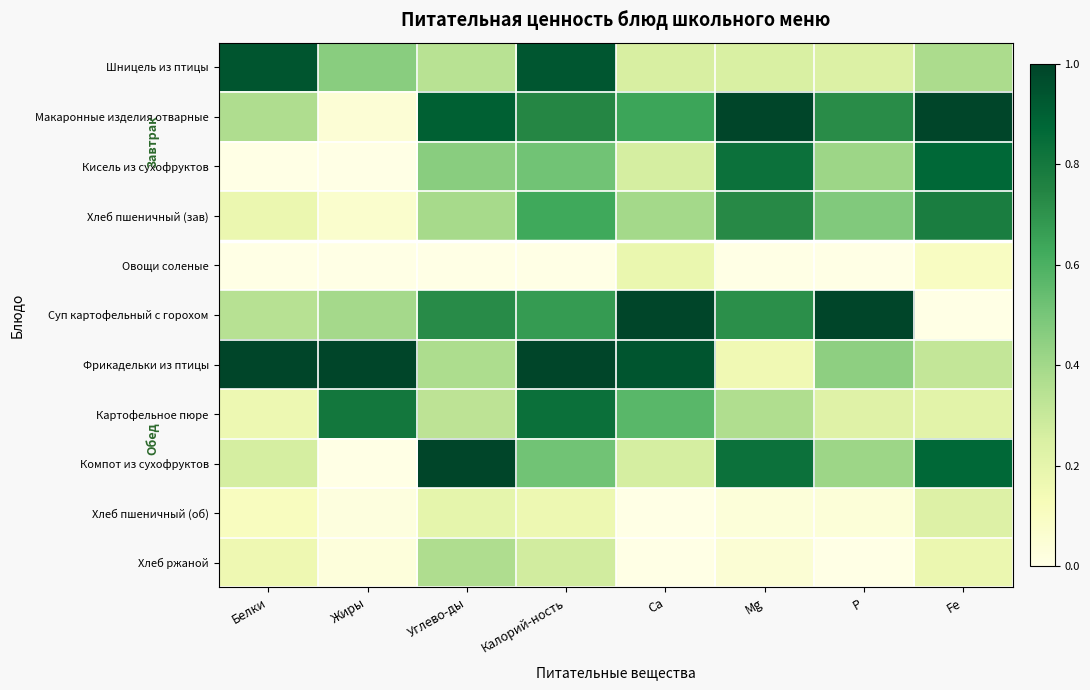

At P, list the series in order from smallest to largest.

Овощи соленые, Хлеб ржаной, Хлеб пшеничный (об), Картофельное пюре, Шницель из птицы, Кисель из сухофруктов, Компот из сухофруктов, Фрикадельки из птицы, Хлеб пшеничный (зав), Макаронные изделия отварные, Суп картофельный с горохом